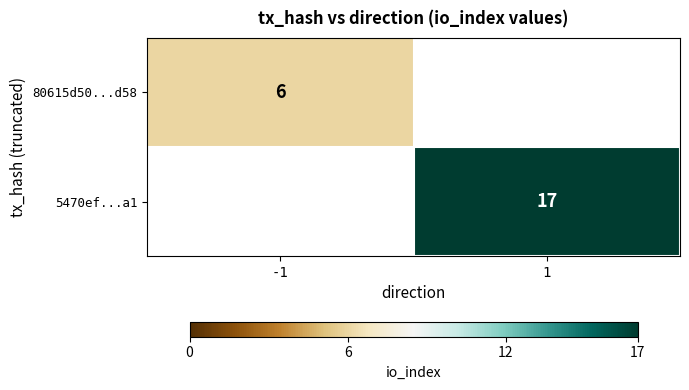

The 80615d50...d58 series shows 1 at -1. True or false?

False